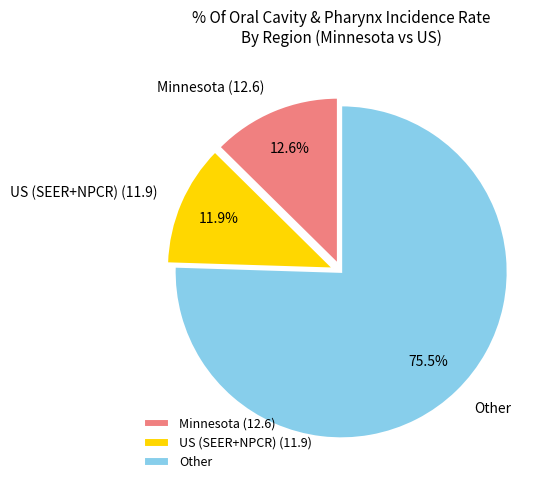

Does Other account for over 50% of the chart?

Yes